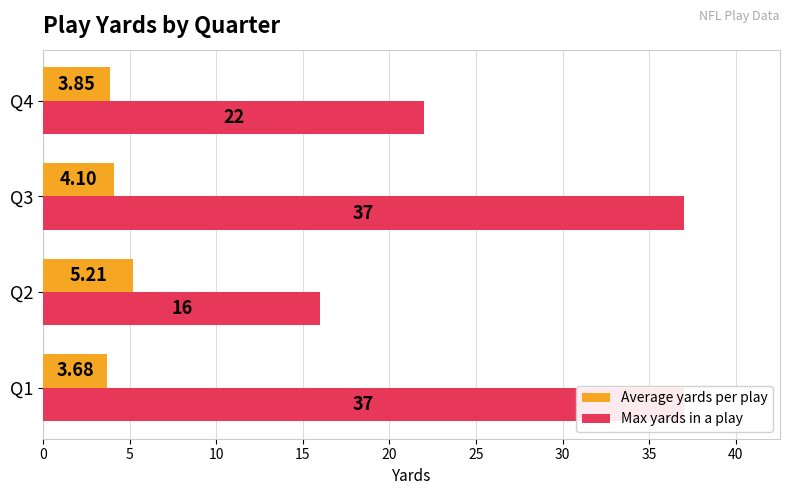

What is the value of the Average yards per play bar at the 3rd from the left?

4.1